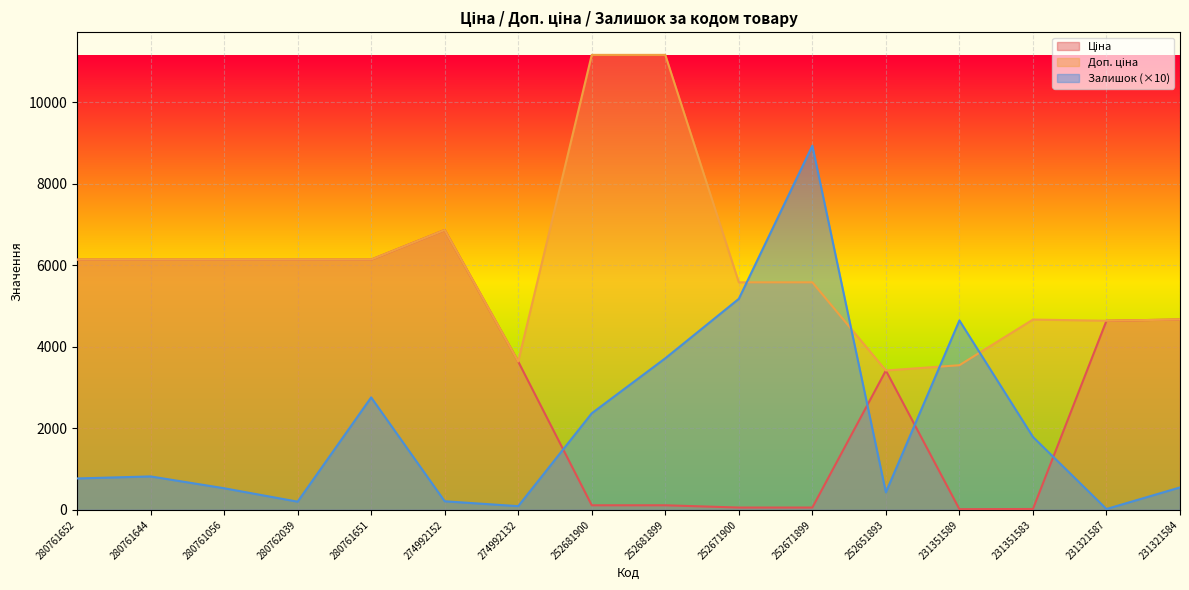

What is the value of the Залишок point at the 15th from the left?

20.0